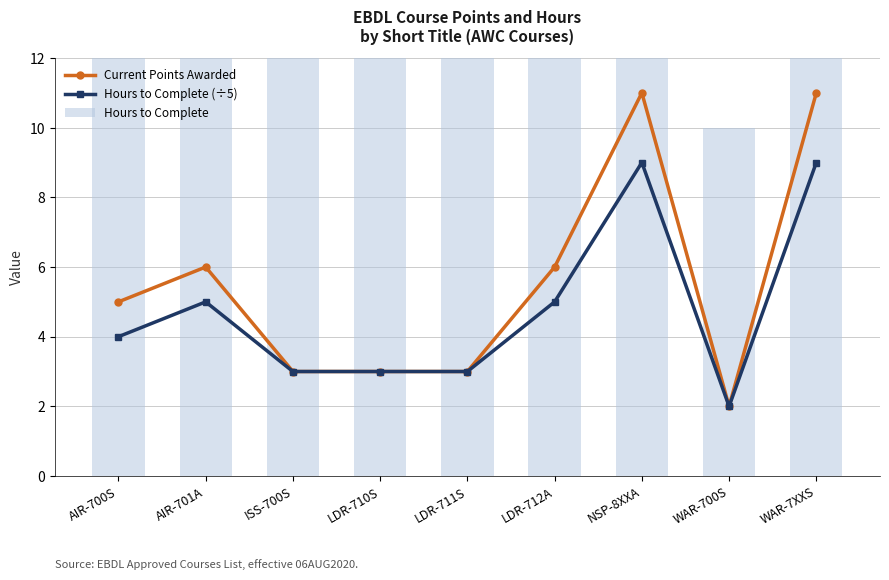

What is the sum of the Current Points Awarded values at ISS-700S and LDR-712A?

9